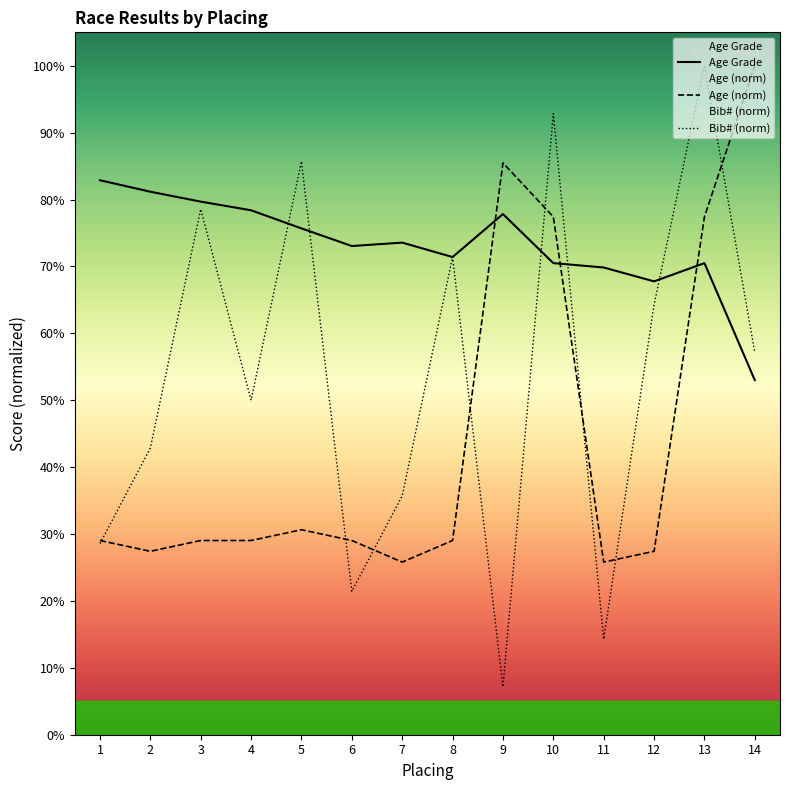

What are all the series names shown in the legend?

Age Grade, Age (norm), Bib# (norm)